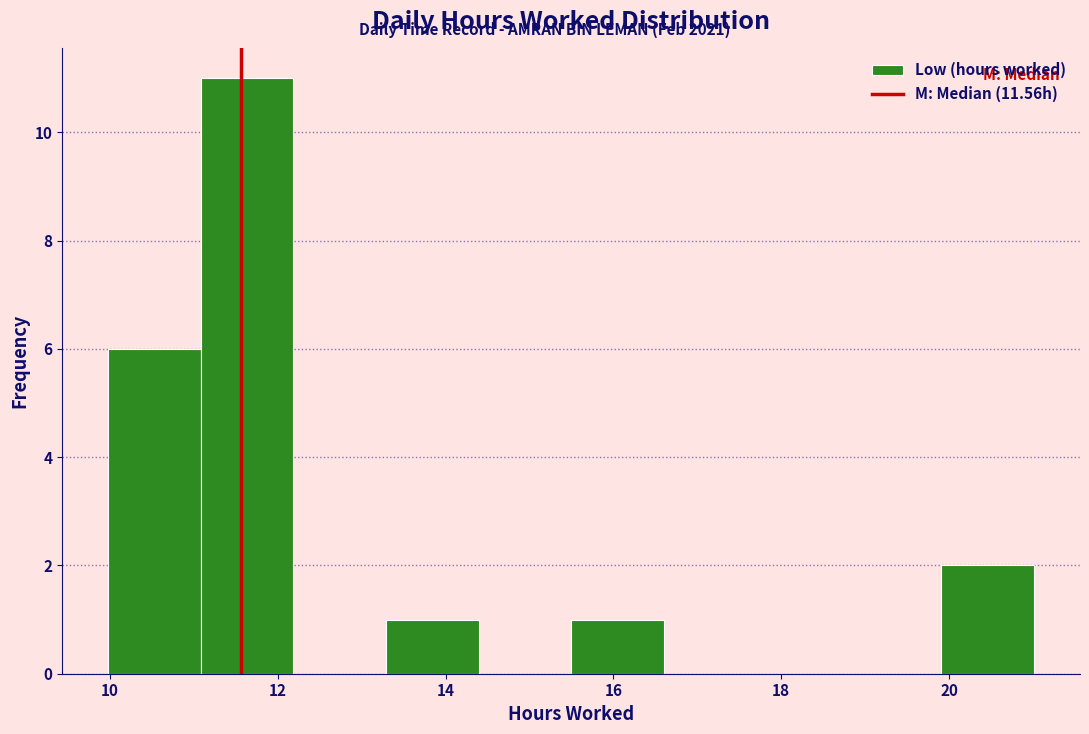

Over which range of the x-axis is the bar tallest?

11.0 to 12.2